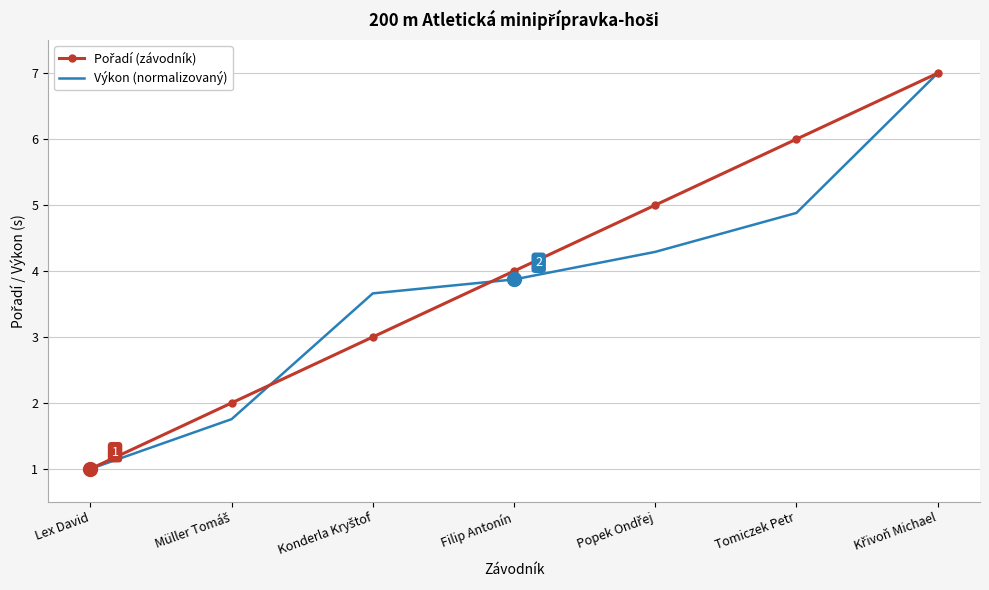

What position from the left is Tomiczek Petr?

6